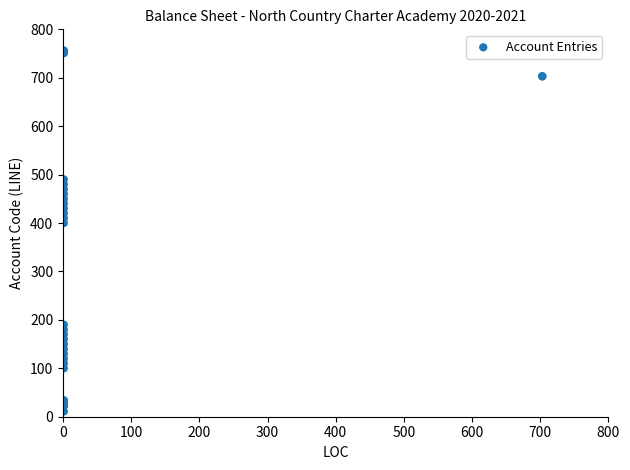

What Y value in the scatter plot is closest to 383?

400